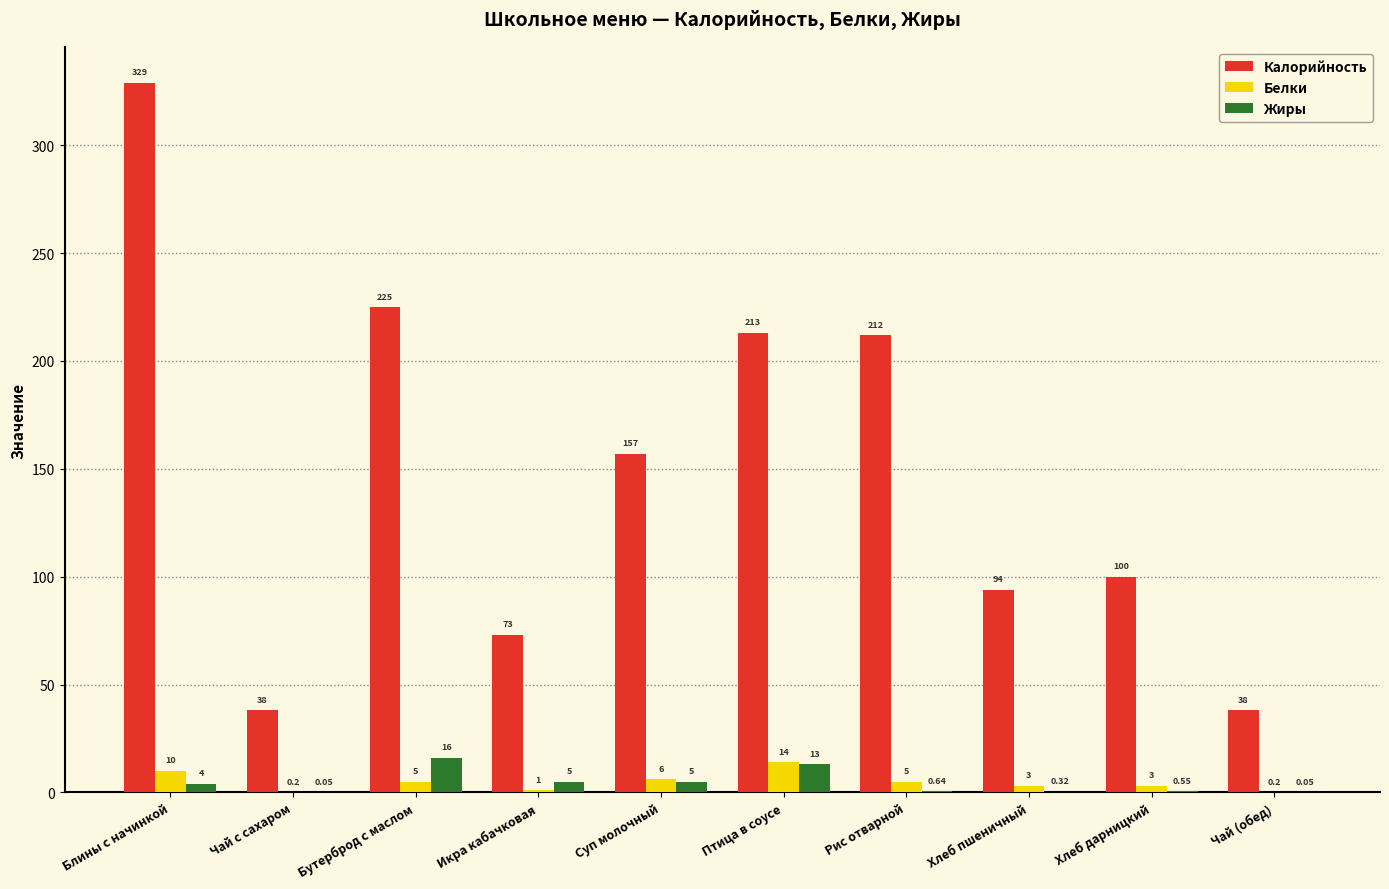

Where does the Белки series first go above 5?

Блины с начинкой